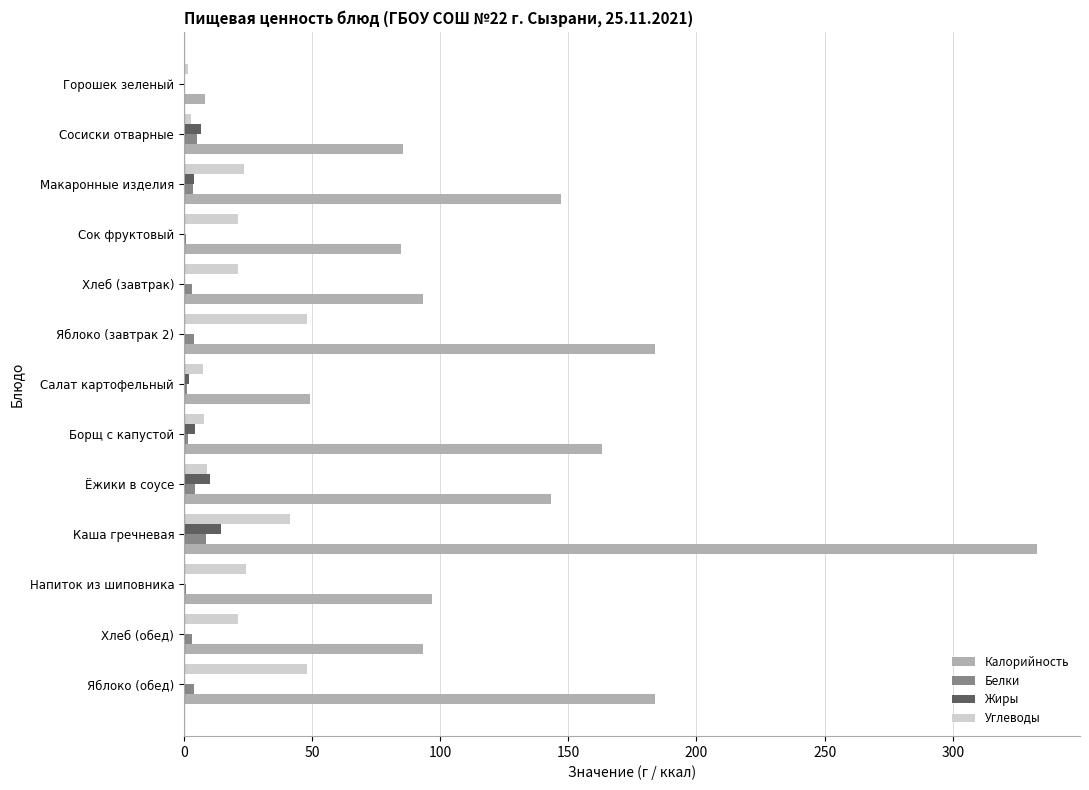

What is the maximum value shown in the chart?

333.0